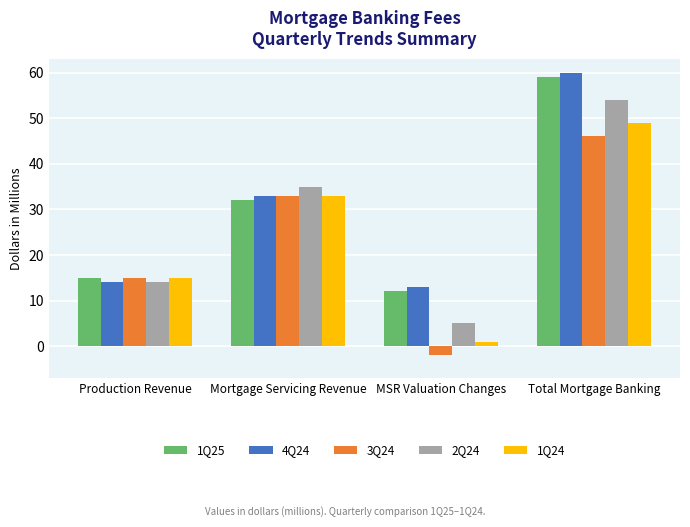

How many 2Q24 values are between 14 and 54?

3